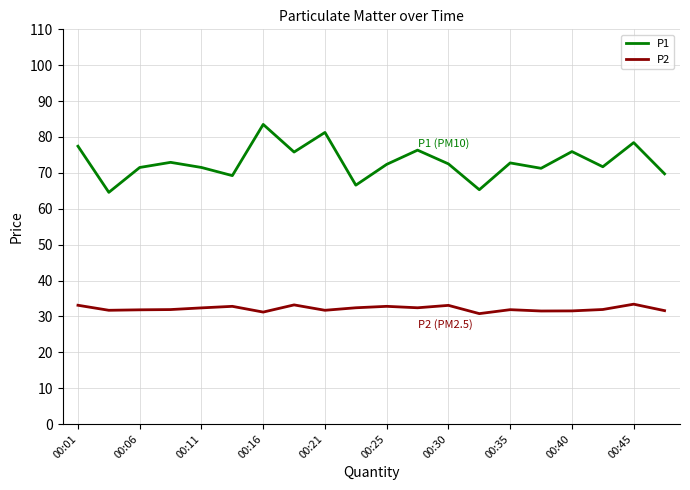

What is the sum of all P1 values?

1460.6